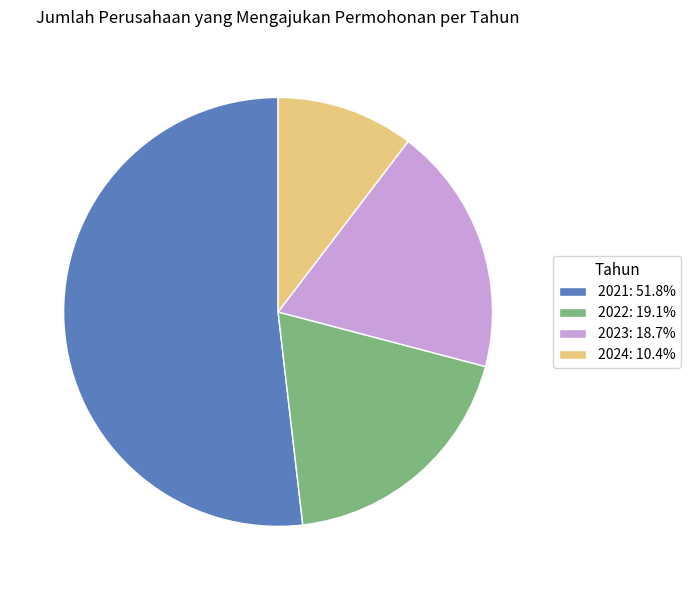

Count the number of slices in the pie.

4